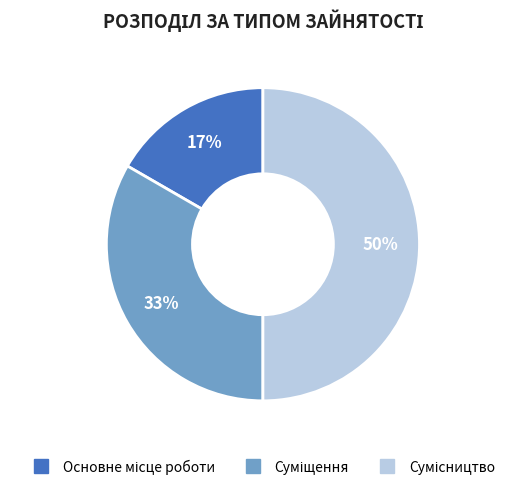

Count the number of slices in the pie.

3